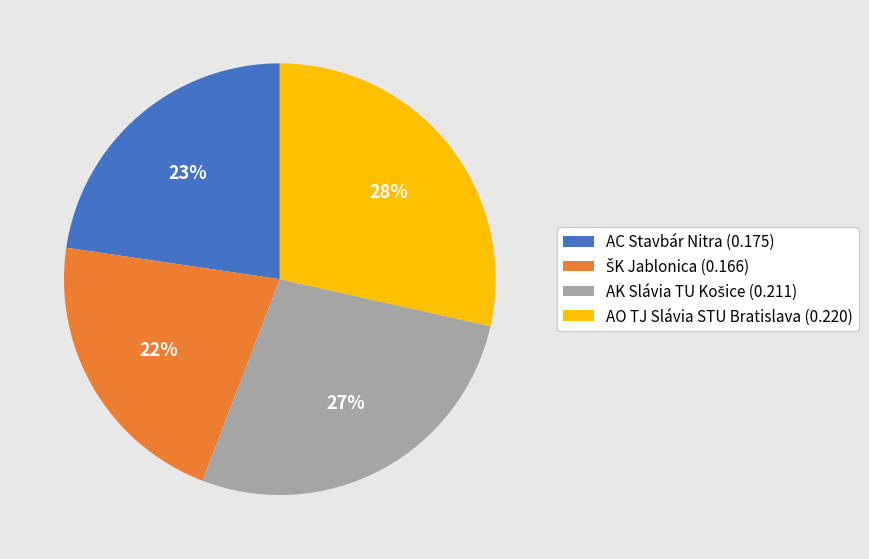

Is it true that AO TJ Slávia STU Bratislava (0.220) is 41% of the pie?

False